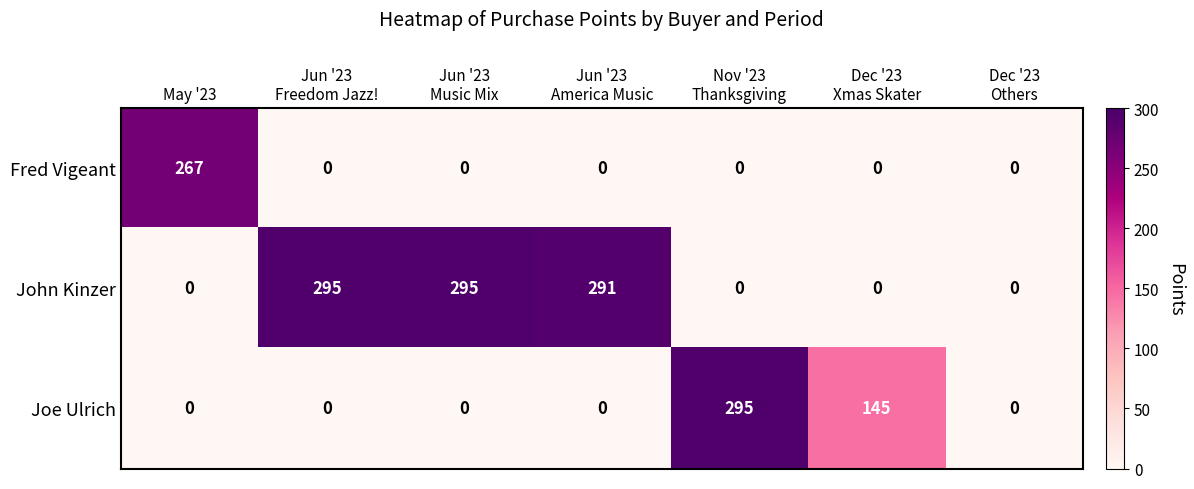

Is it true that John Kinzer equals 0 at May '23?

True